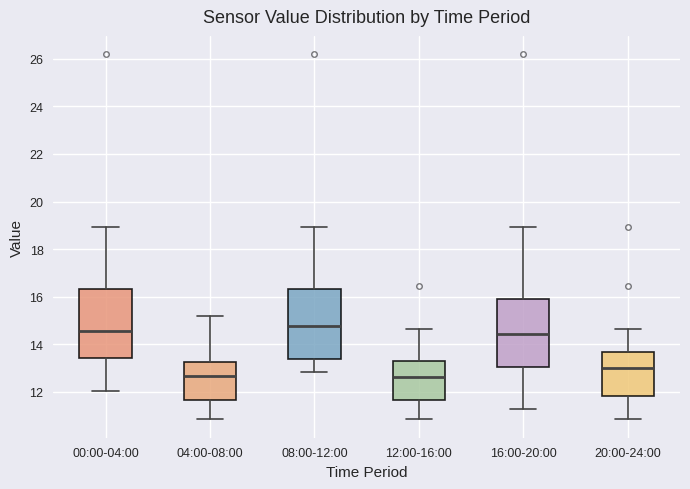

Which box's median line is the highest?

08:00-12:00